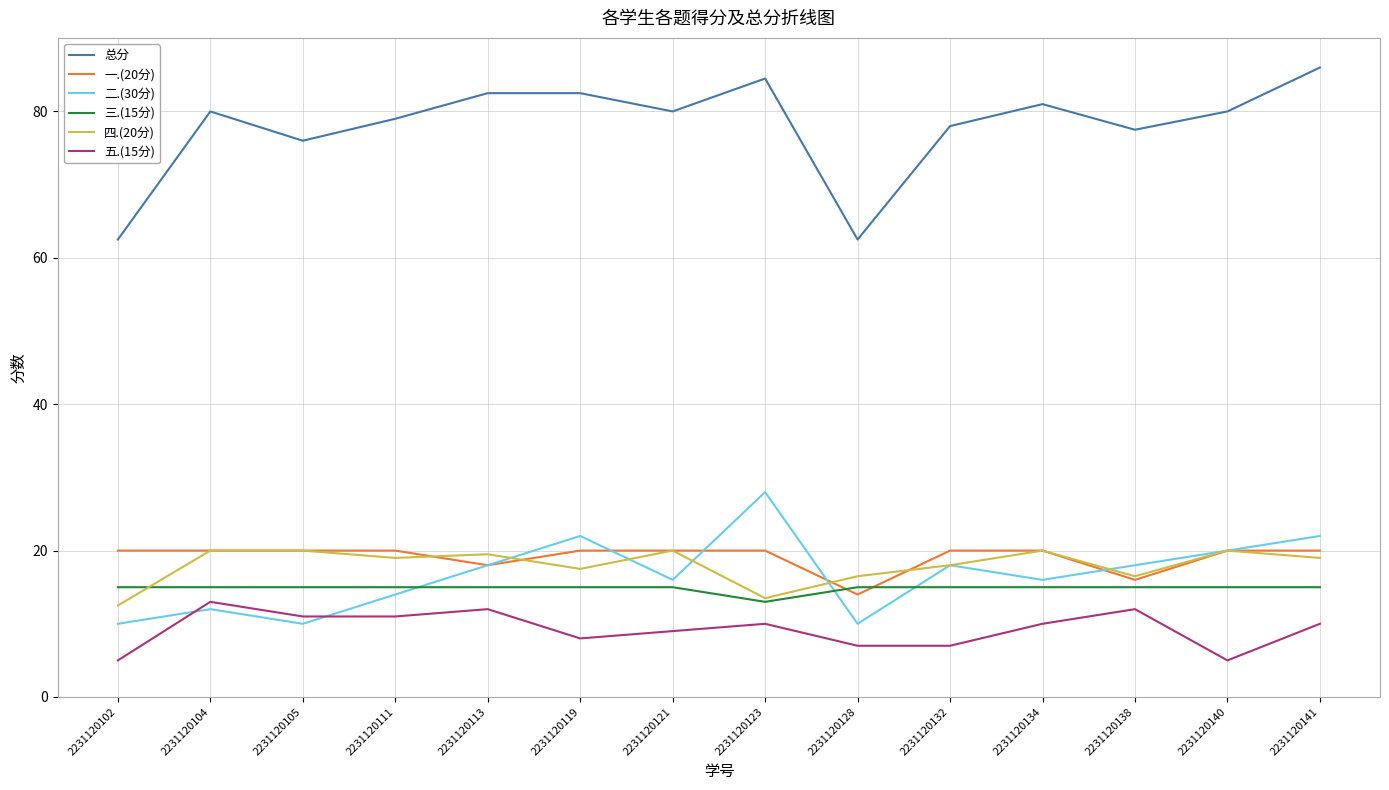

What is the difference between the second highest and second lowest values in the 二.(30分) series?

12.0